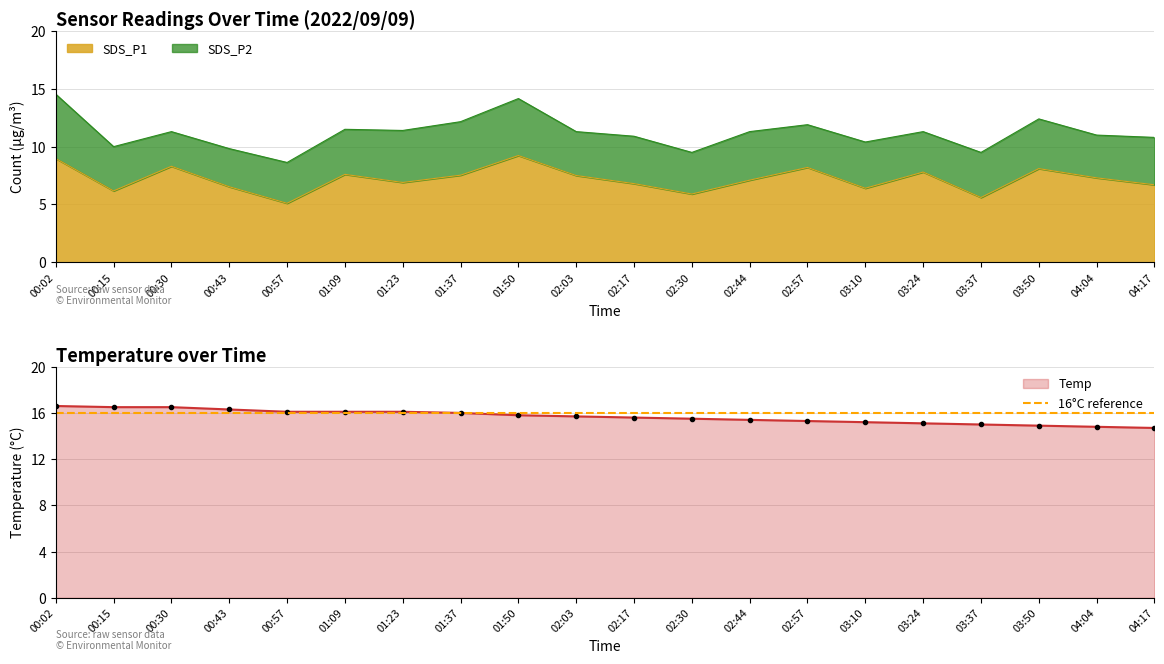

What is the label of the 1st point from the left?

00:02